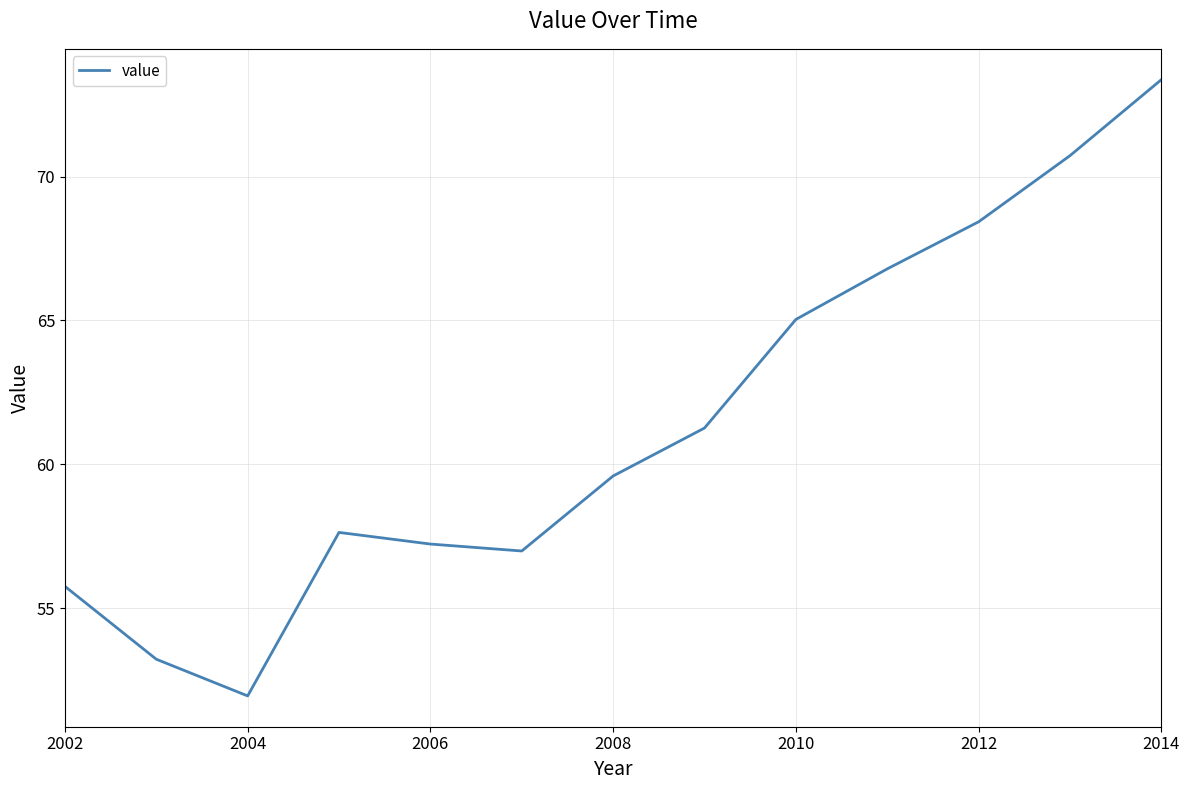

What is the greatest value displayed?

73.4